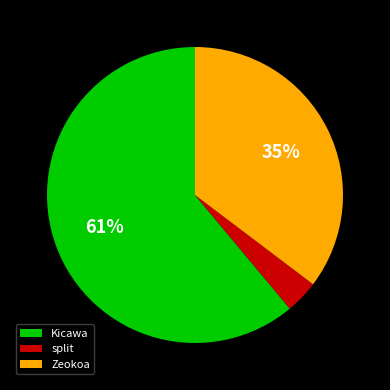

To the nearest percent, what portion does Zeokoa represent?

35%